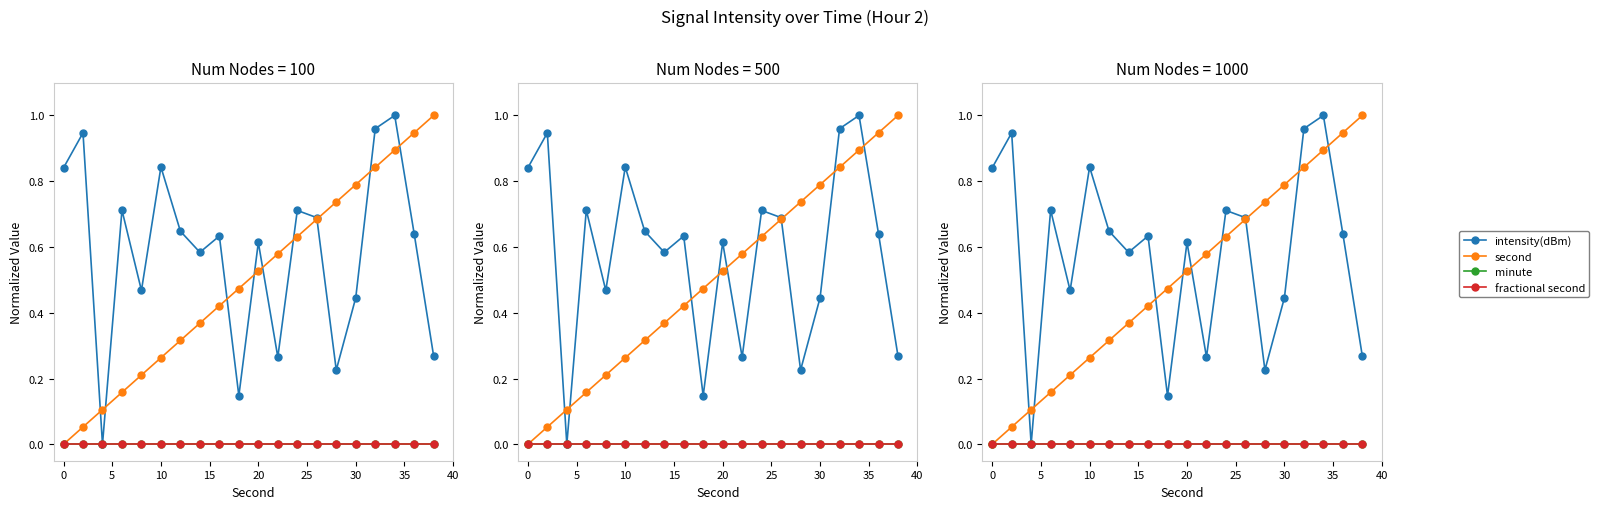

Reading right to left, extract all data points from this chart.

intensity(dBm): 0.3	0.6	1.0	1.0	0.4	0.2	0.7	0.7	0.3	0.6	0.1	0.6	0.6	0.6	0.8	0.5	0.7	0.0	0.9	0.8
second: 1.0	0.9	0.9	0.8	0.8	0.7	0.7	0.6	0.6	0.5	0.5	0.4	0.4	0.3	0.3	0.2	0.2	0.1	0.1	0.0
minute: 0.0	0.0	0.0	0.0	0.0	0.0	0.0	0.0	0.0	0.0	0.0	0.0	0.0	0.0	0.0	0.0	0.0	0.0	0.0	0.0
fractional second: 0.0	0.0	0.0	0.0	0.0	0.0	0.0	0.0	0.0	0.0	0.0	0.0	0.0	0.0	0.0	0.0	0.0	0.0	0.0	0.0